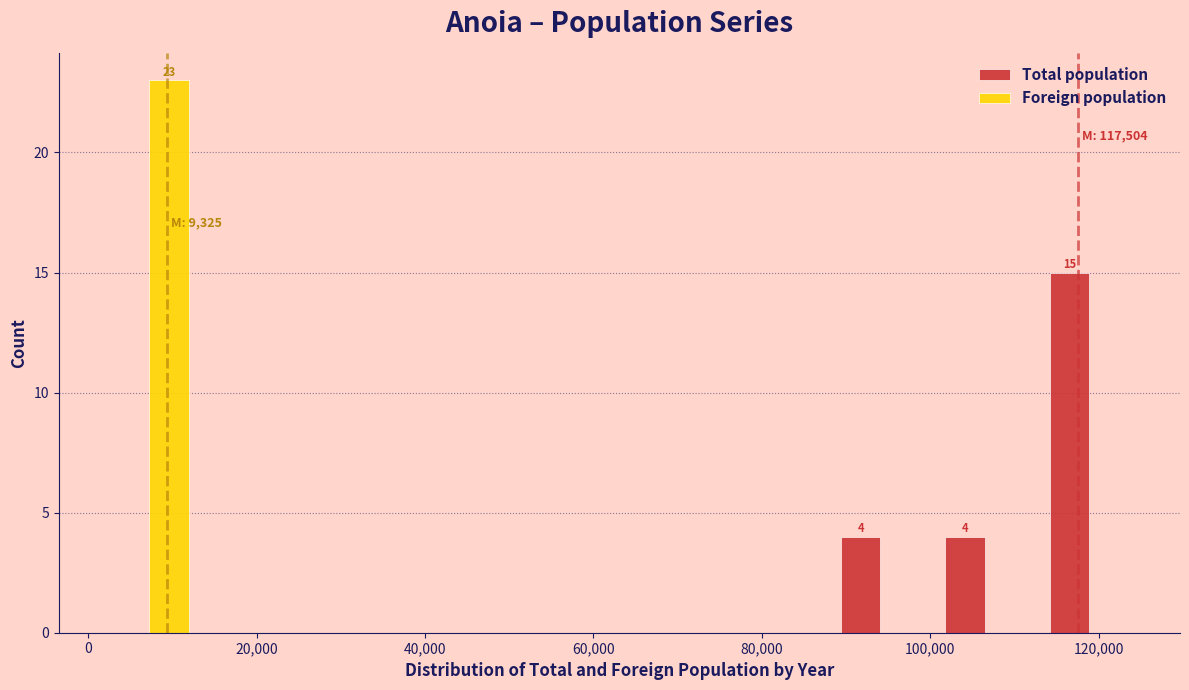

In the Total population series, which range on the x-axis has the tallest bar?

112000 to 126000